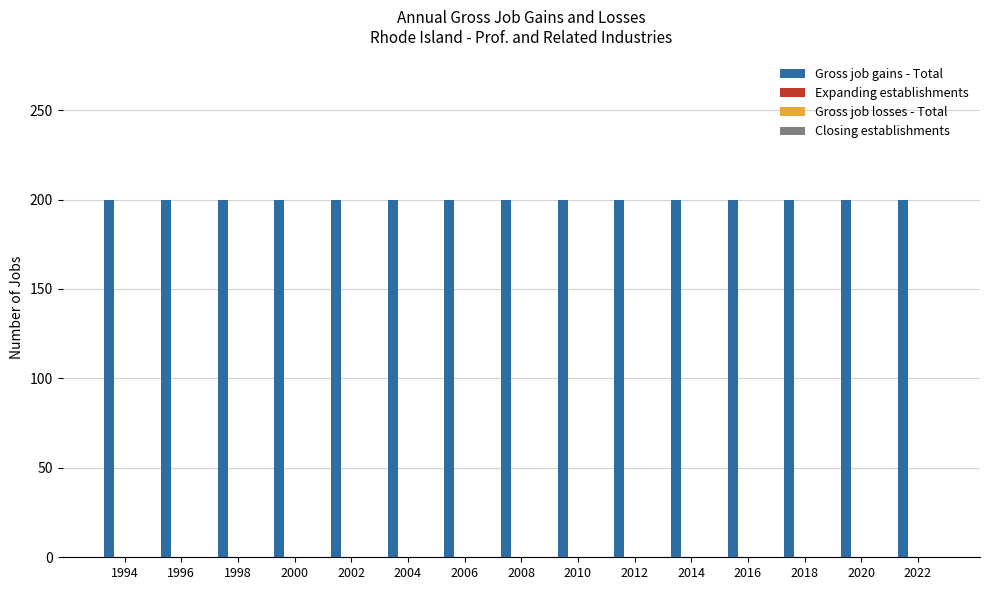

Reading left to right, what are all the values shown in this chart?

Gross job gains - Total: 200	200	200	200	200	200	200	200	200	200	200	200	200	200	200
Expanding establishments: 0	0	0	0	0	0	0	0	0	0	0	0	0	0	0
Gross job losses - Total: 0	0	0	0	0	0	0	0	0	0	0	0	0	0	0
Closing establishments: 0	0	0	0	0	0	0	0	0	0	0	0	0	0	0